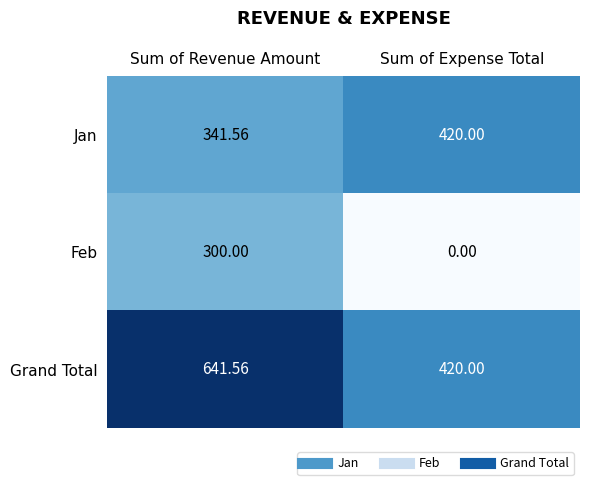

Which label corresponds to the largest value in the chart?

Sum of Revenue Amount